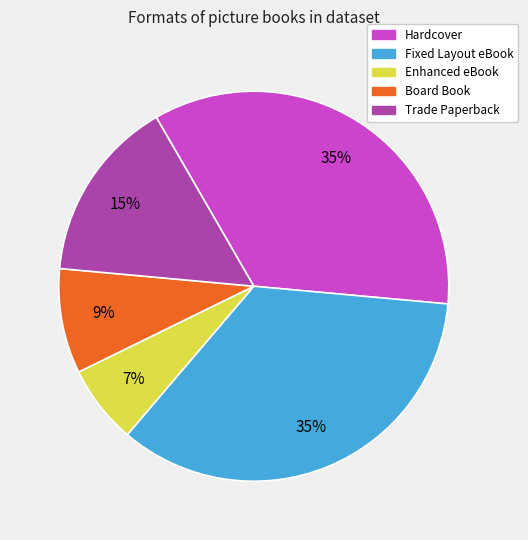

Is there any slice that represents more than half of the pie?

No